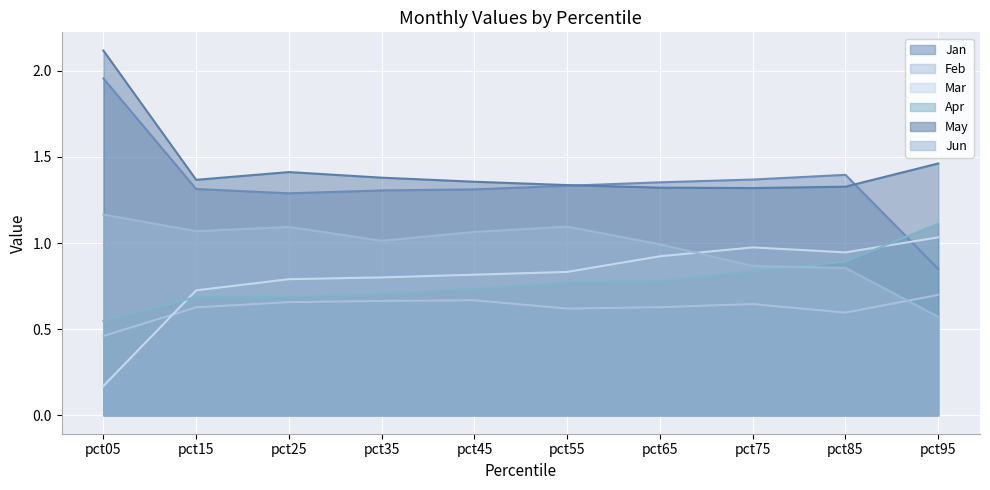

Count the Apr values in the range 0 to 1.

9